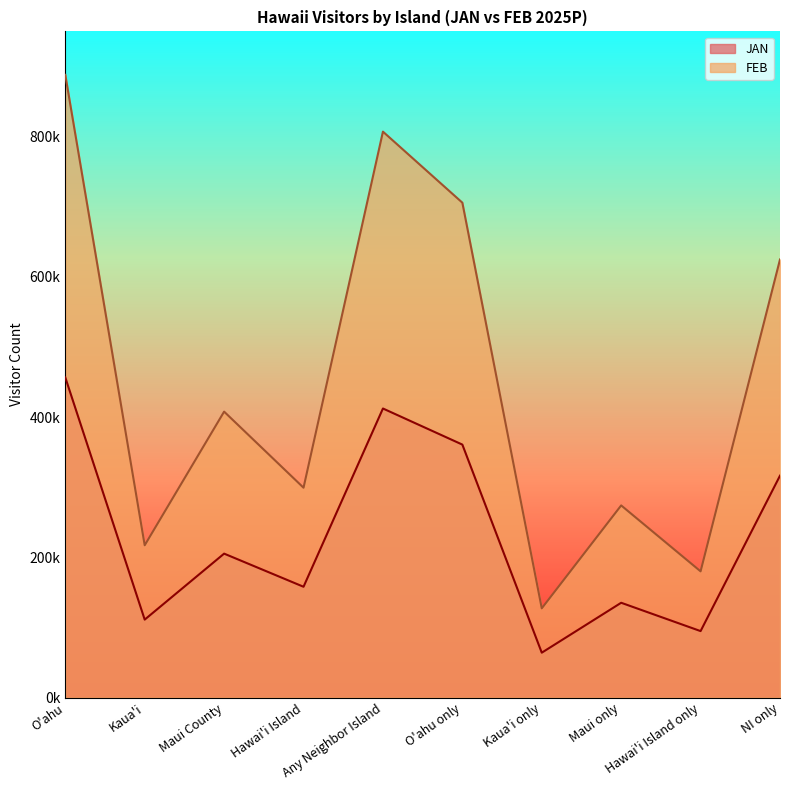

Rank the series by their maximum value, from highest to lowest.

FEB, JAN